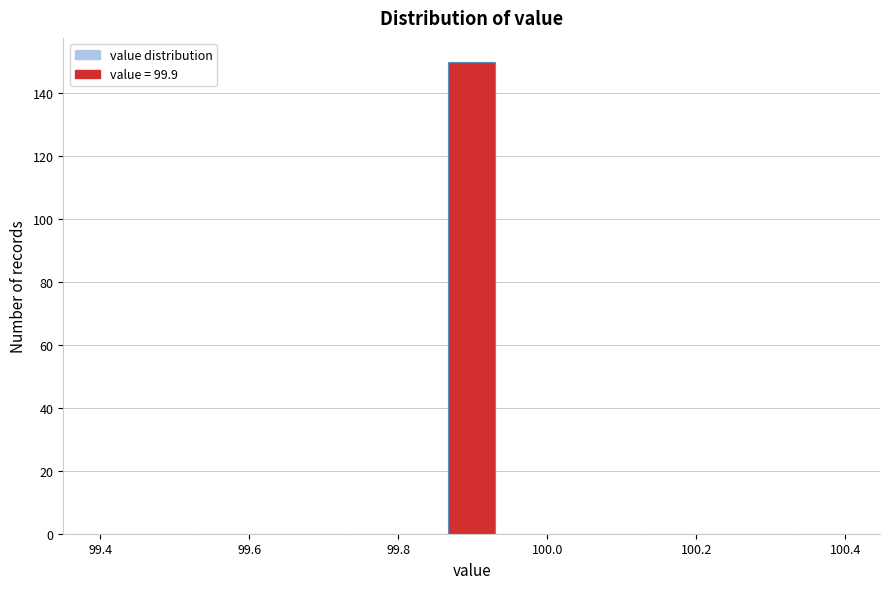

Read against the x-axis, roughly where is the centre of the tallest bar?

99.90